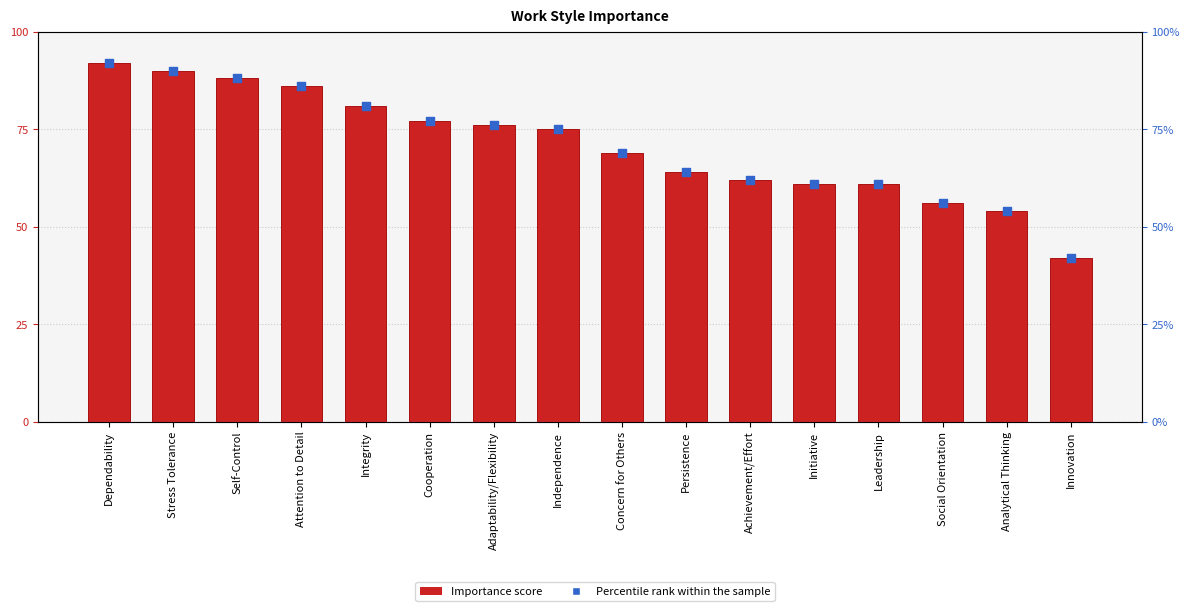

Is the value of Percentile rank within the sample at Adaptability/Flexibility greater than the value of Importance at Self-Control?

No